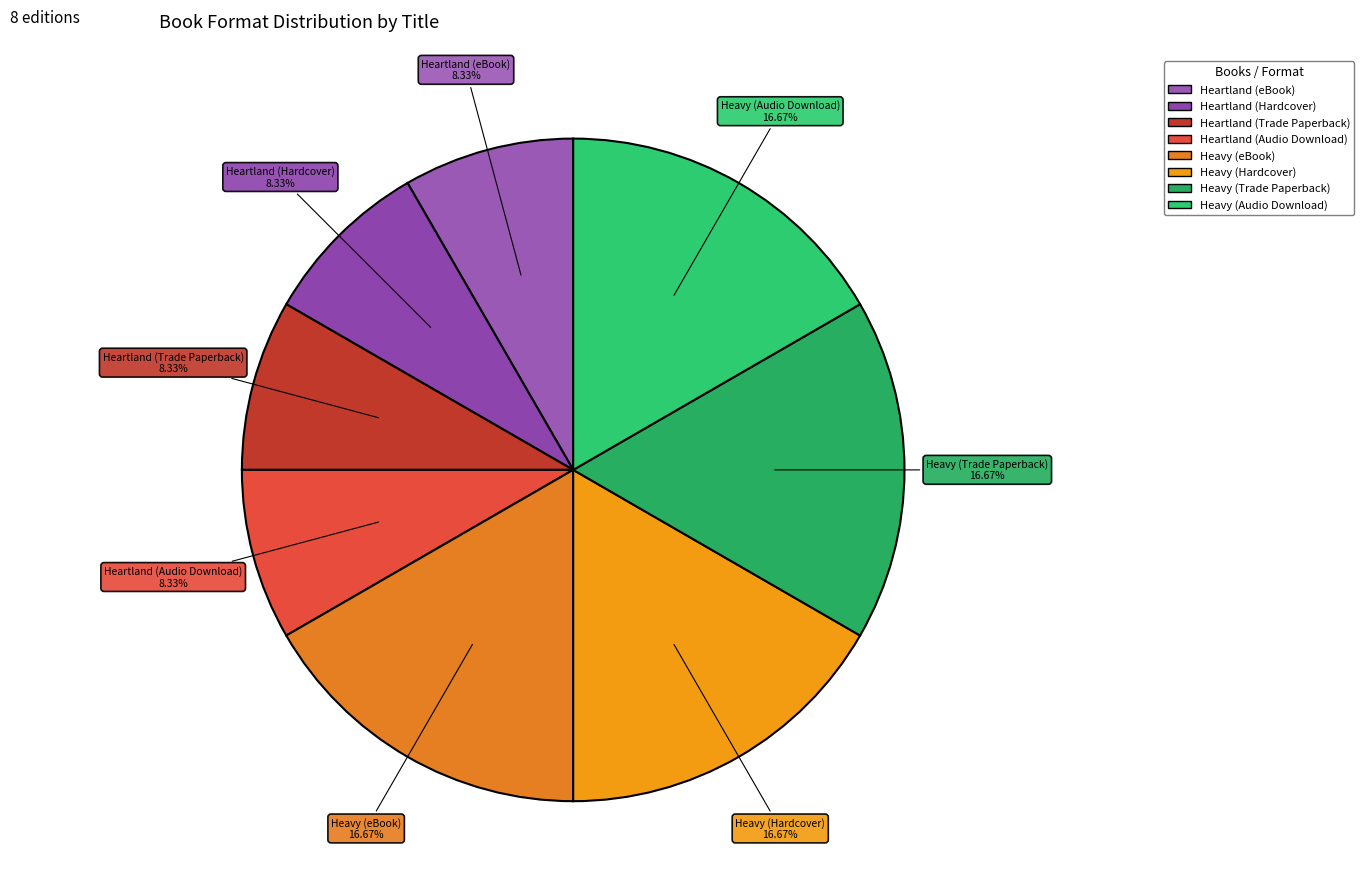

Approximately how many times larger is the value at Heavy (Audio Download) compared to Heavy (Trade Paperback)?

1.0